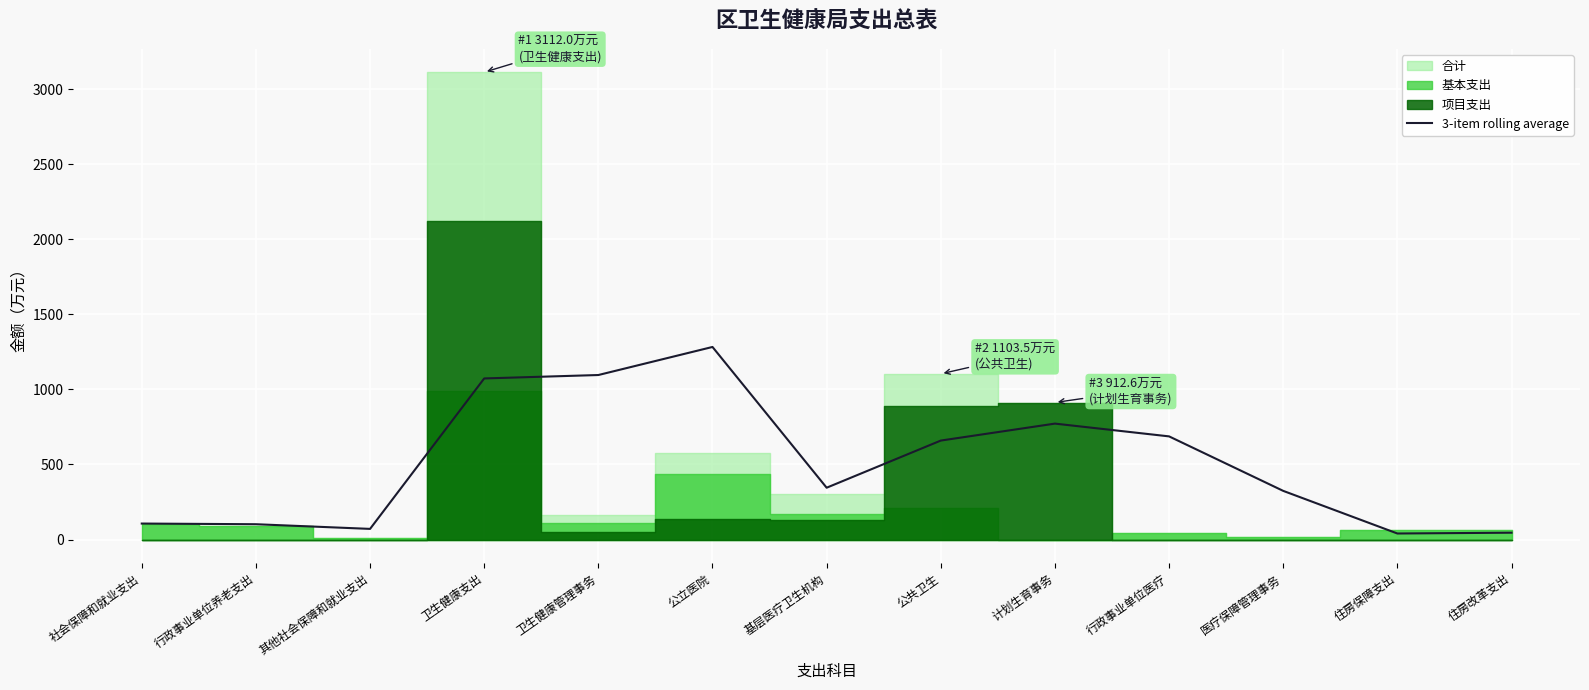

Reading right to left, list all the values displayed in this chart.

45.8	40.4	324.2	687.1	772.1	659.2	345.3	1282.5	1095.7	1072.9	71.1	102.2	106.7